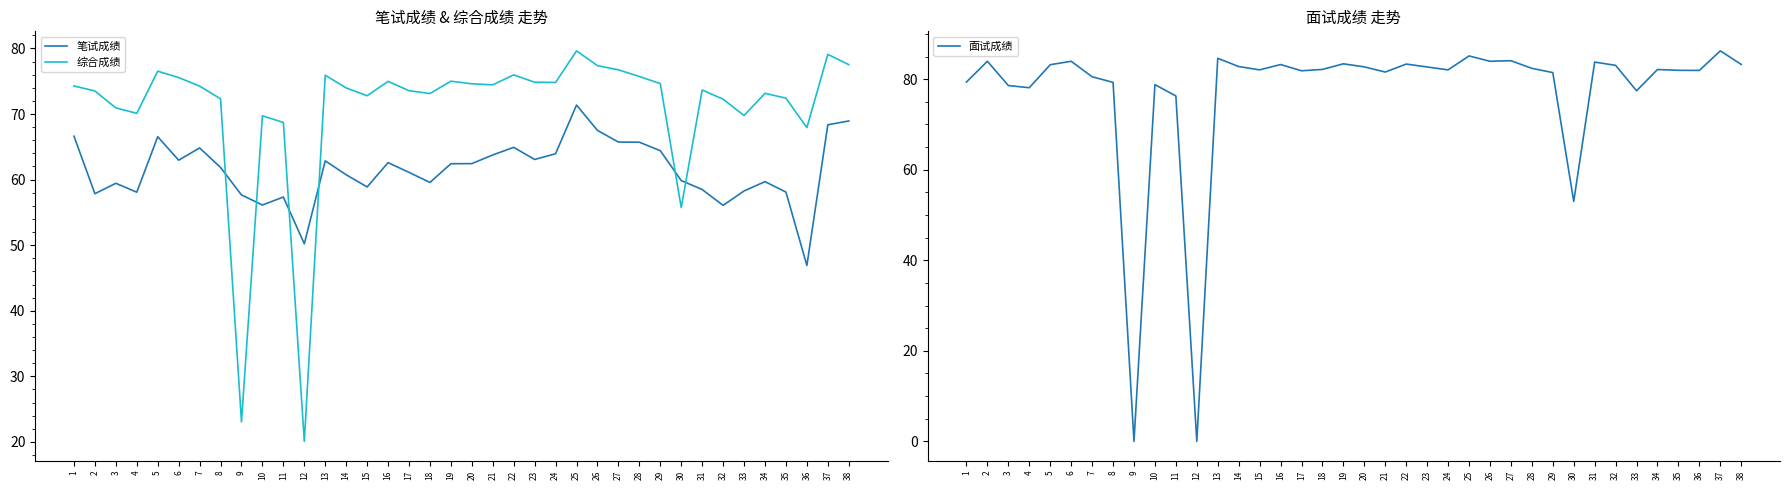

Rank the series by their maximum value, from lowest to highest.

笔试成绩, 综合成绩, 面试成绩